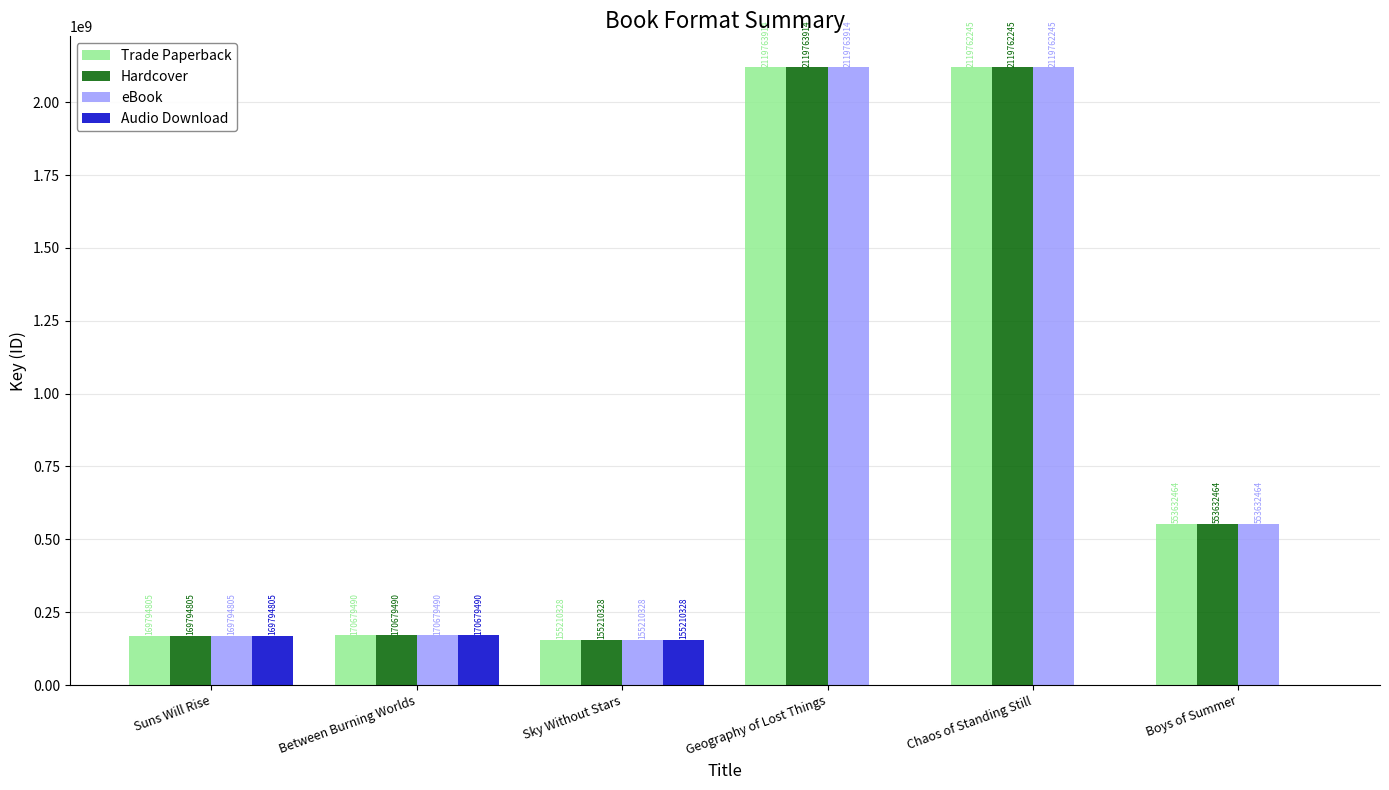

The value of Hardcover at Geography of Lost Things is 2119763914. True or false?

True